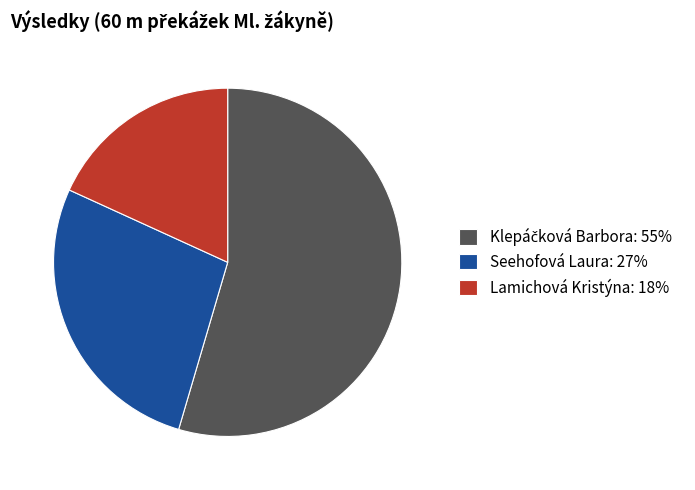

The Lamichová Kristýna: 18% slice represents 29% of the pie. True or false?

False